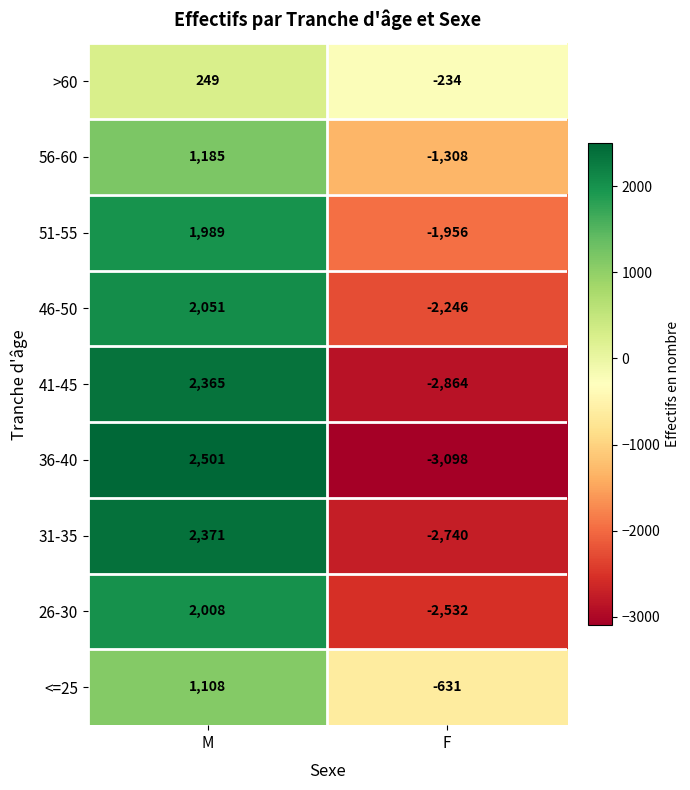

Which series has the largest total across all categories?

<=25